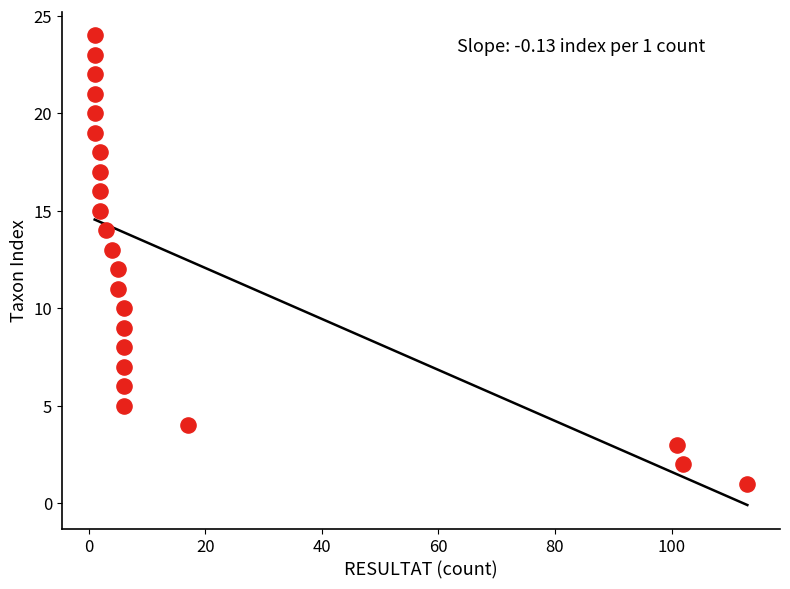

What is the range of Y values (max minus min)?

23